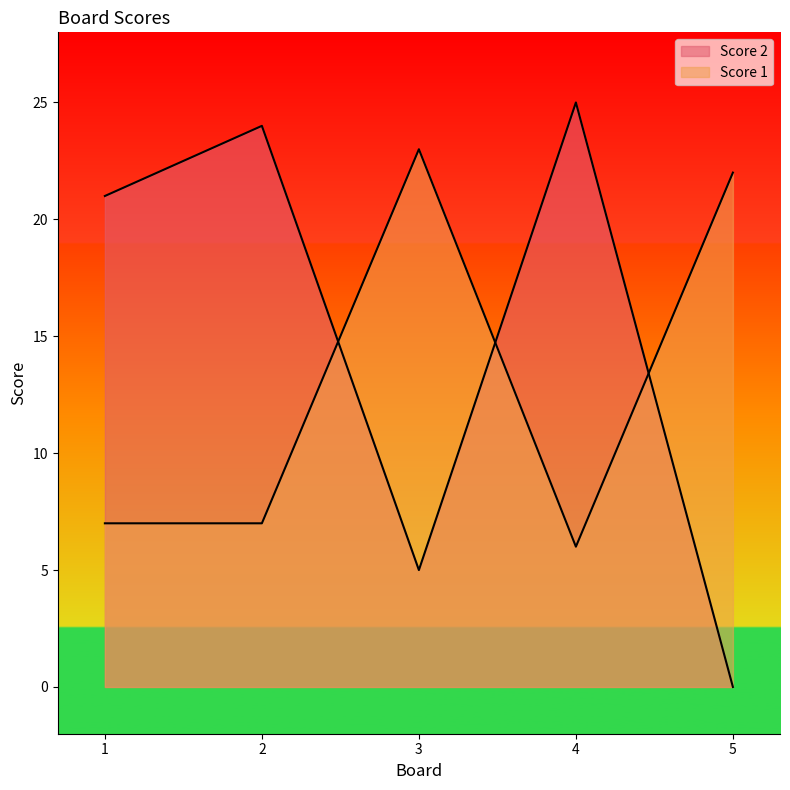

Where is the first local maximum for Score 2?

2